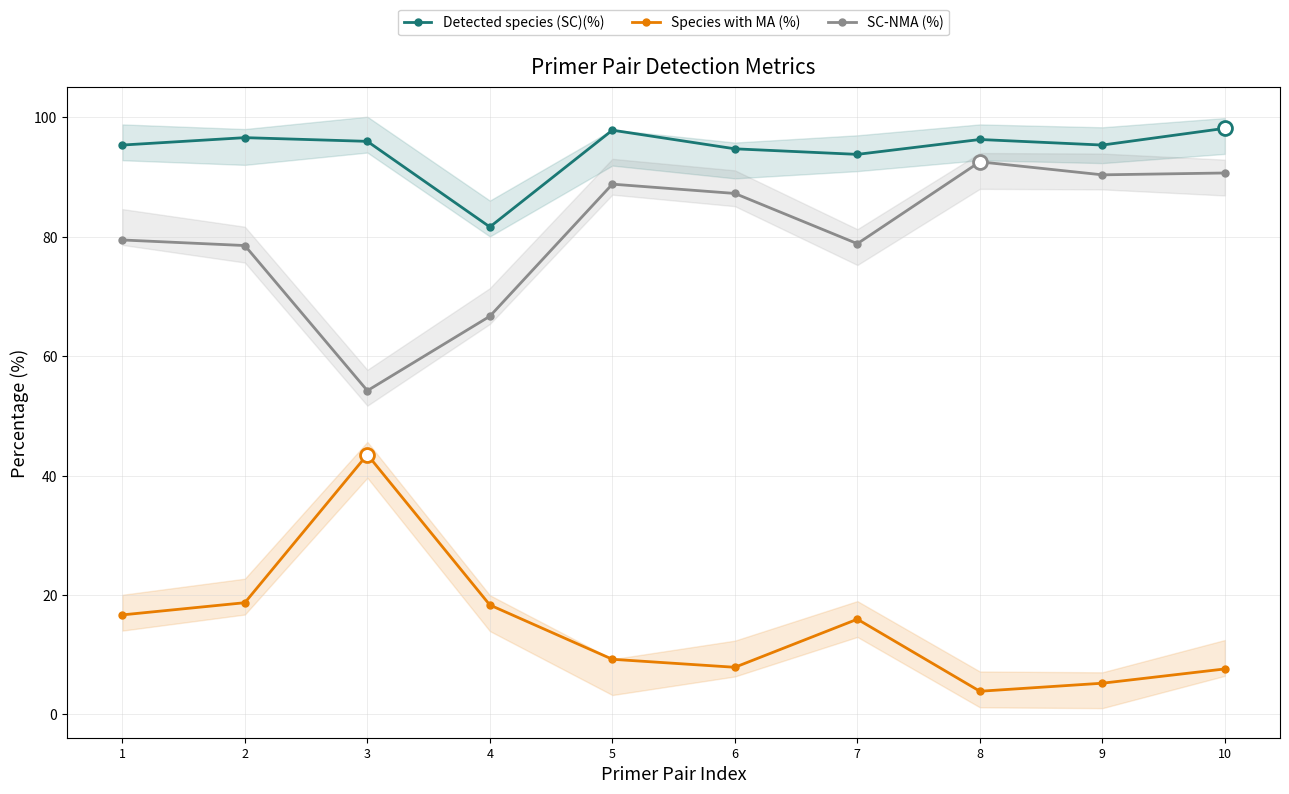

The Species with MA (%) series shows 3.9 at 8. True or false?

True